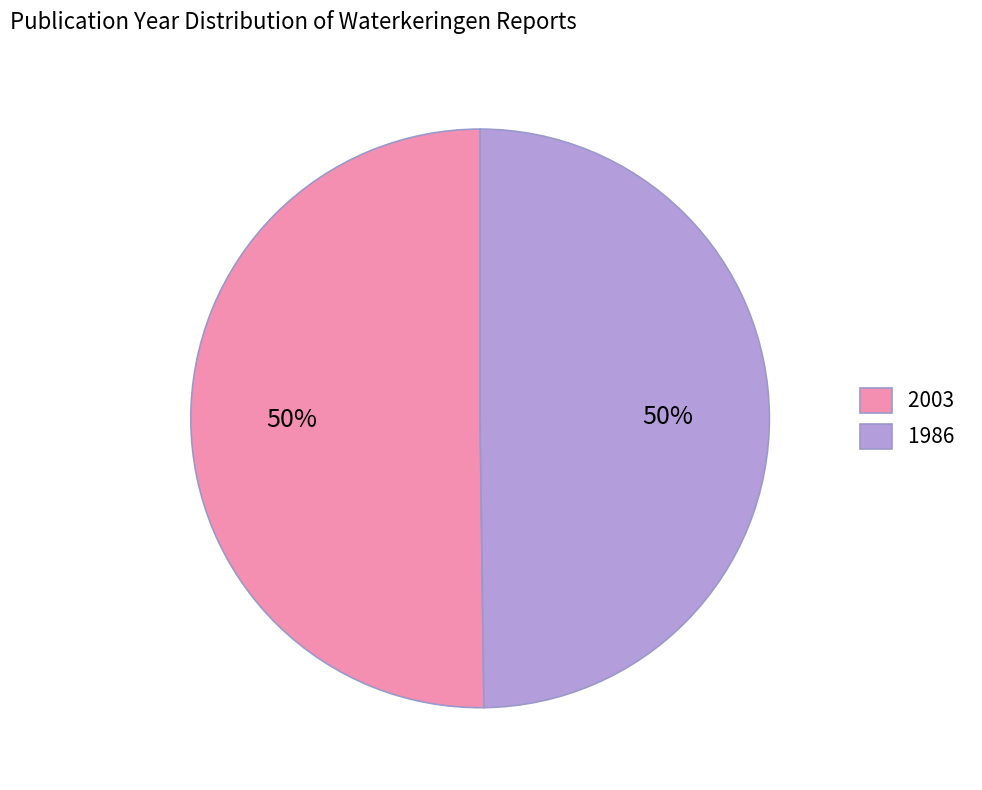

How many segments does this pie chart have?

2